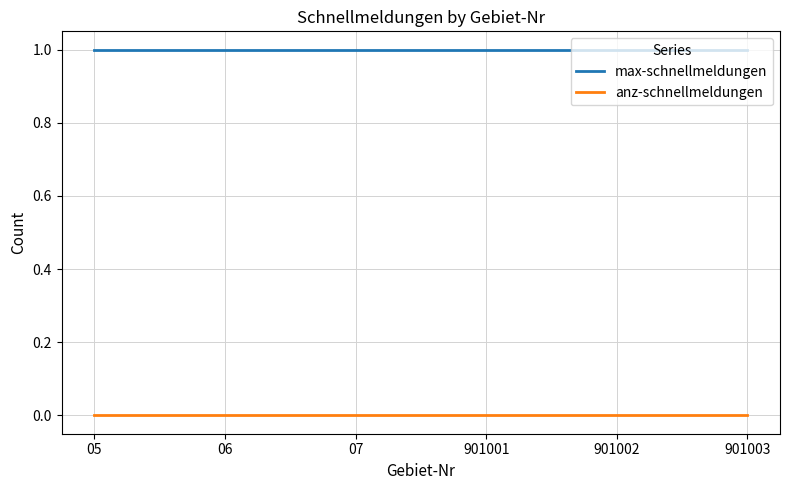

What is the total value across all series at 901002?

1